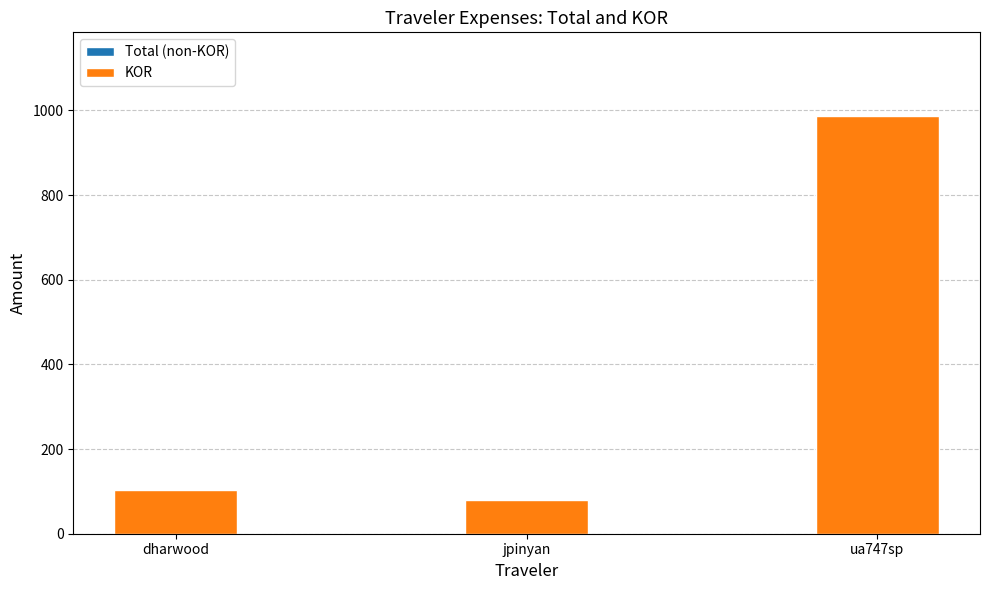

What position from the left is jpinyan?

2